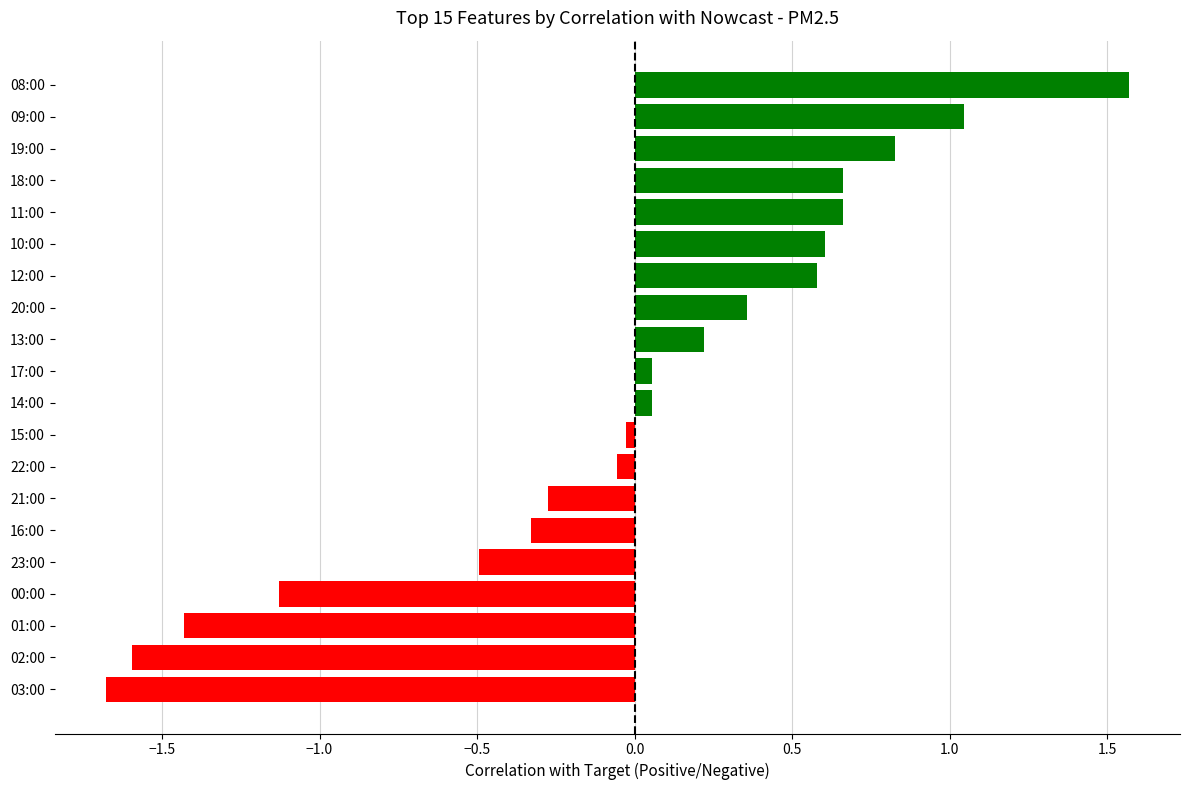

Which category has the highest value across all series?

08:00